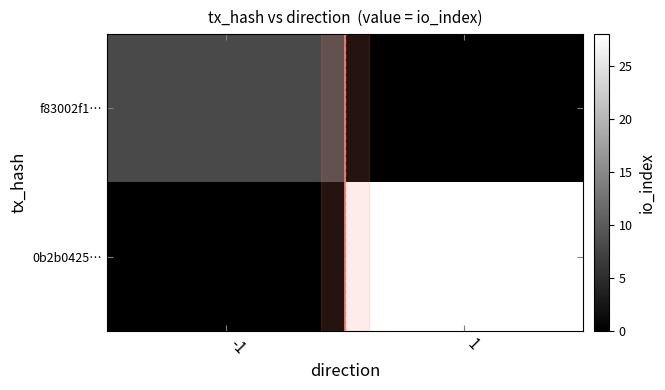

List the series in order of their overall mean, highest first.

0b2b0425…, f83002f1…